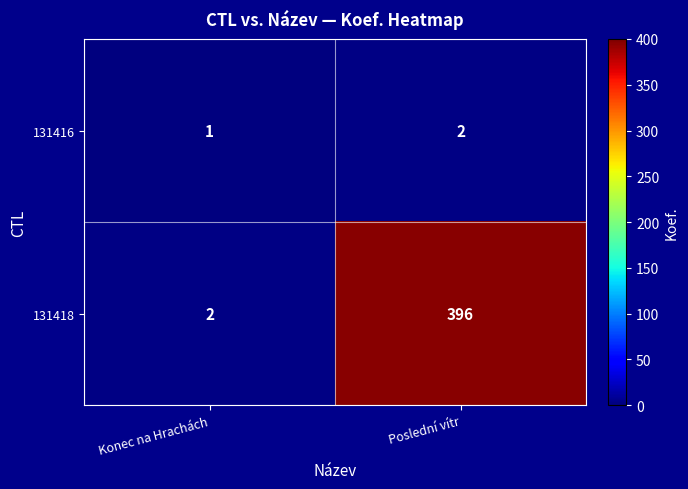

At which label is 131416 closest to 1?

Konec na Hrachách